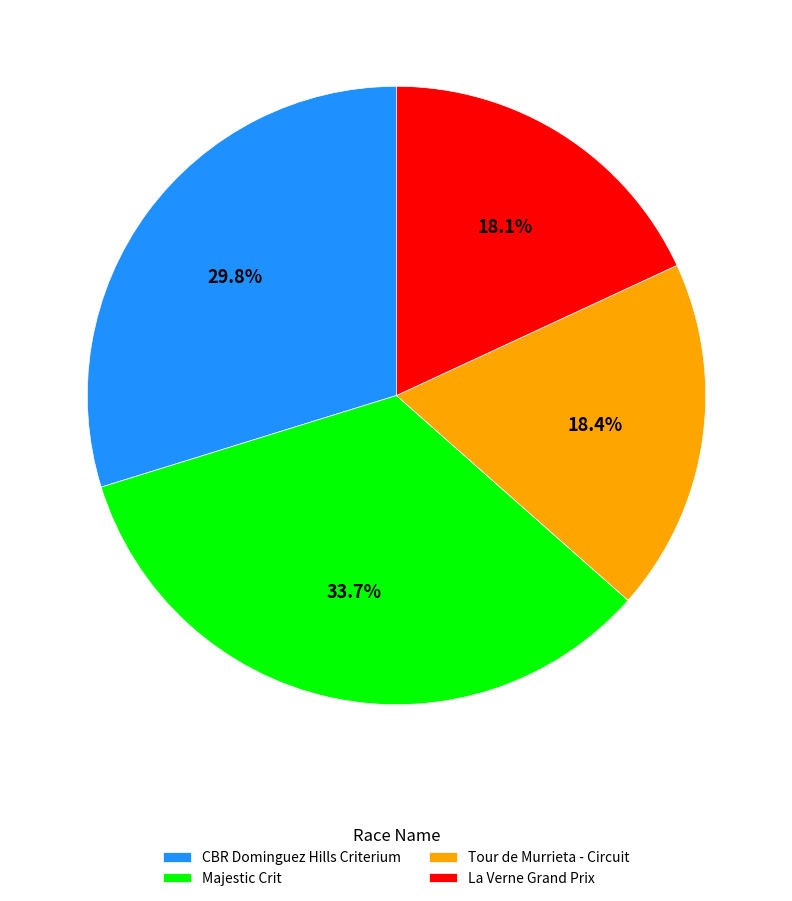

Count the number of slices in the pie.

4